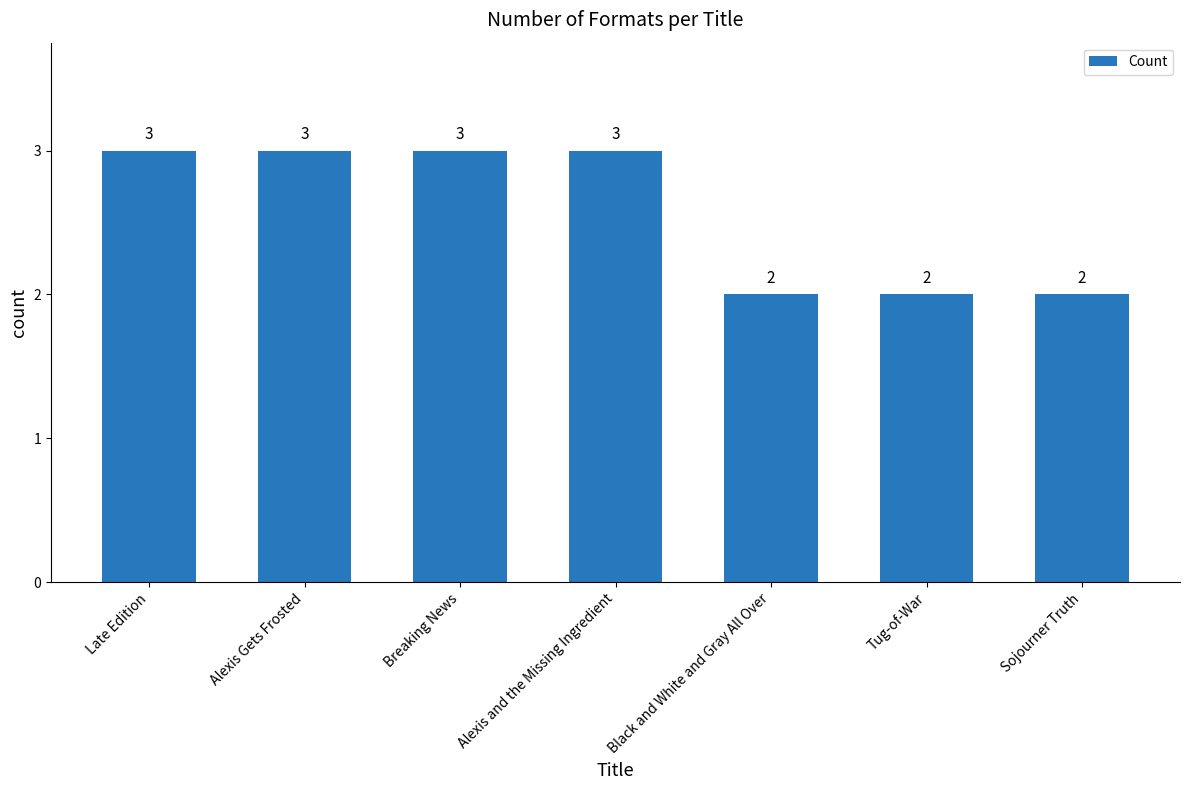

Does the chart contain stacked bars?

No